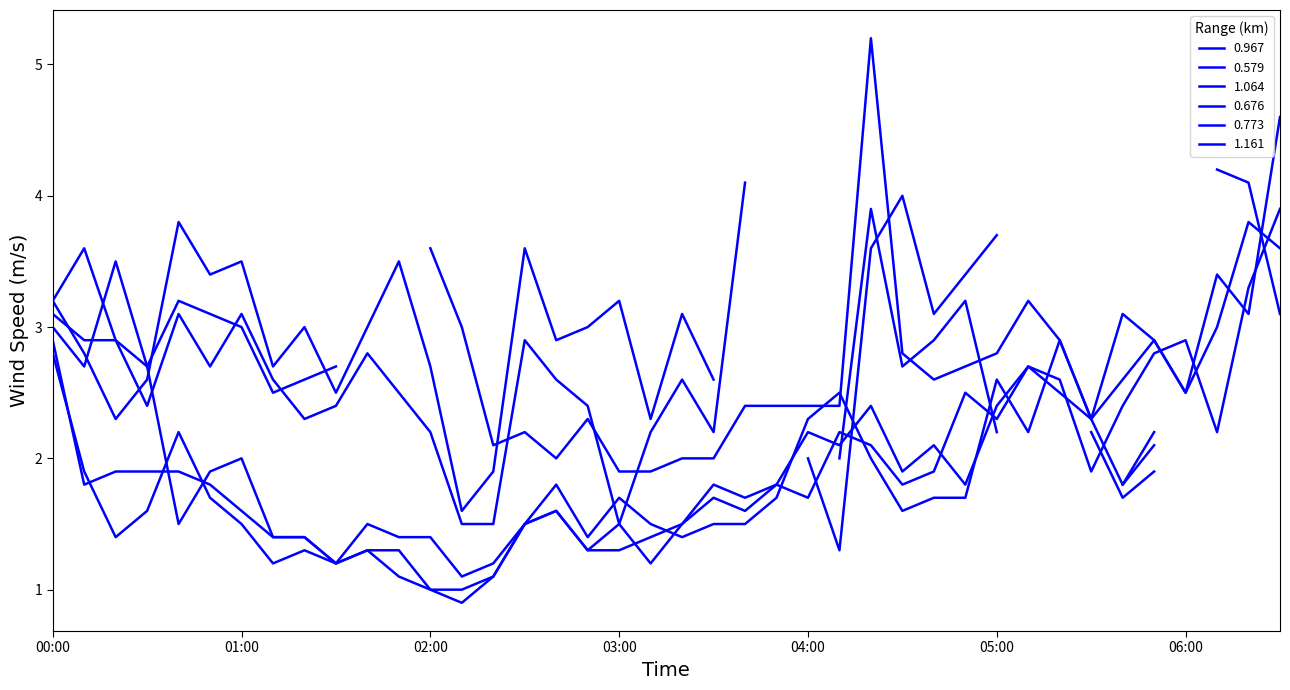

What is the label of the 22nd point from the right?

03:00